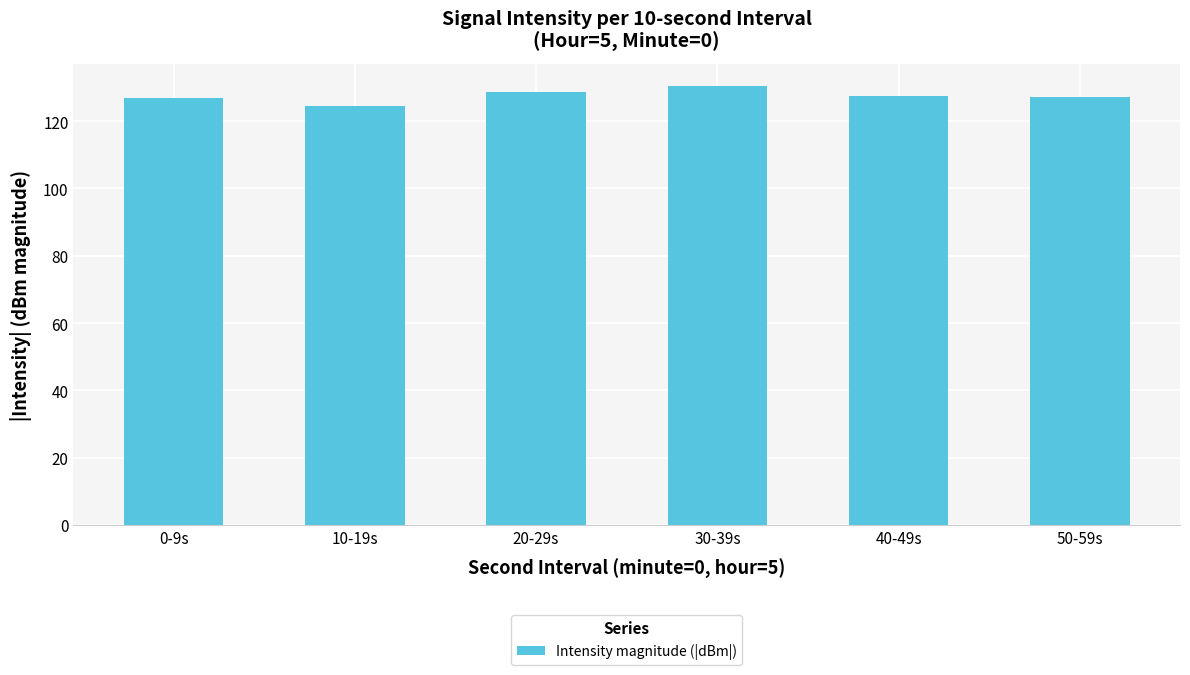

What position from the right is 20-29s?

4